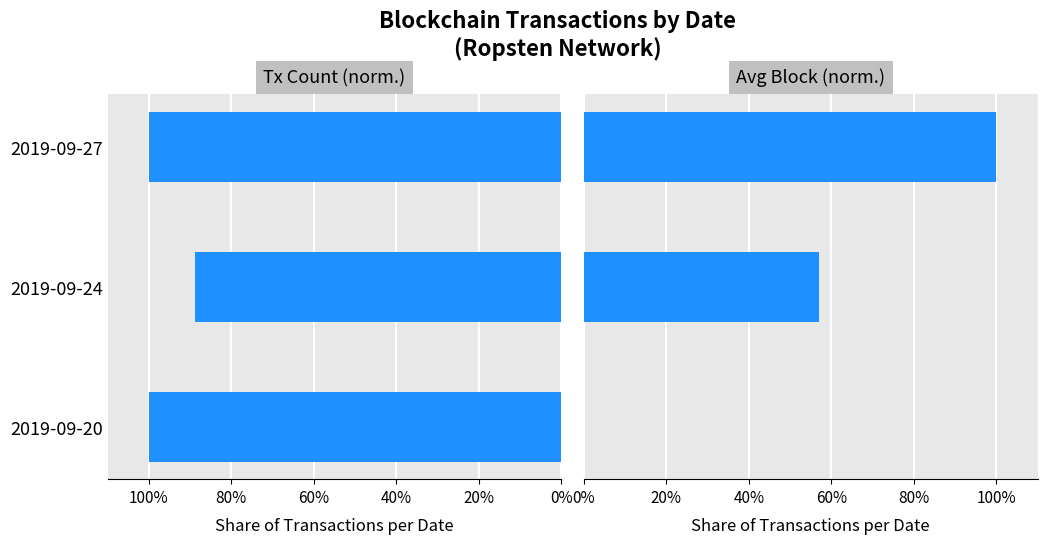

Count the number of data series in this chart.

2